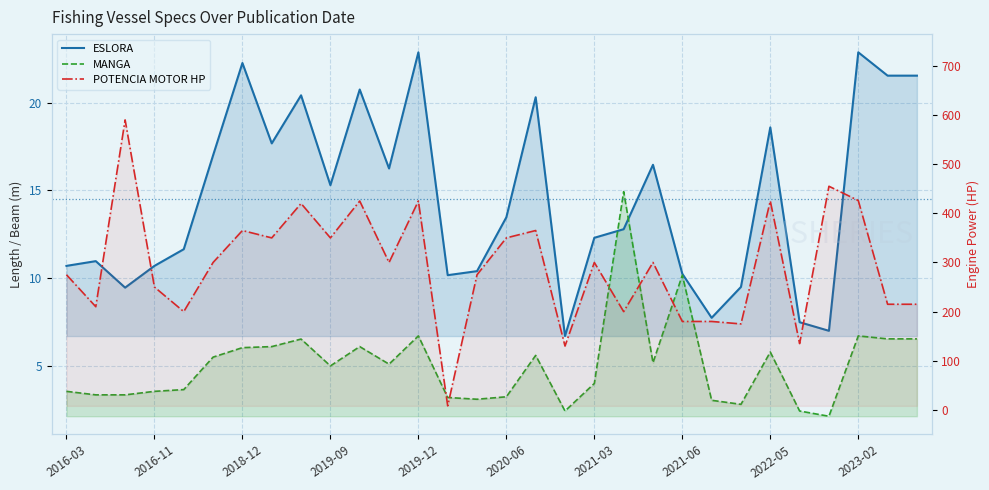

How many lines are shown in the chart?

3